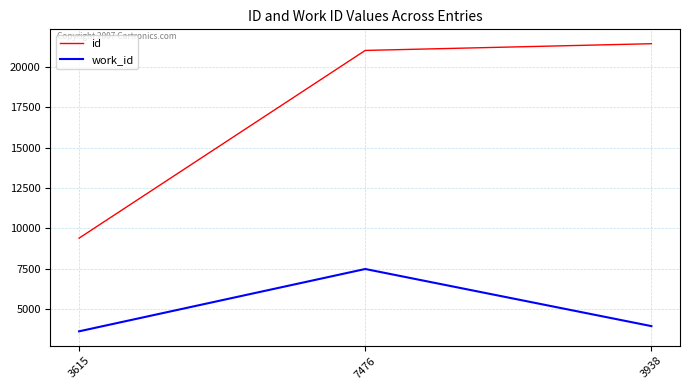

What is the approximate value of work_id at 7476, to the nearest 10?

7480